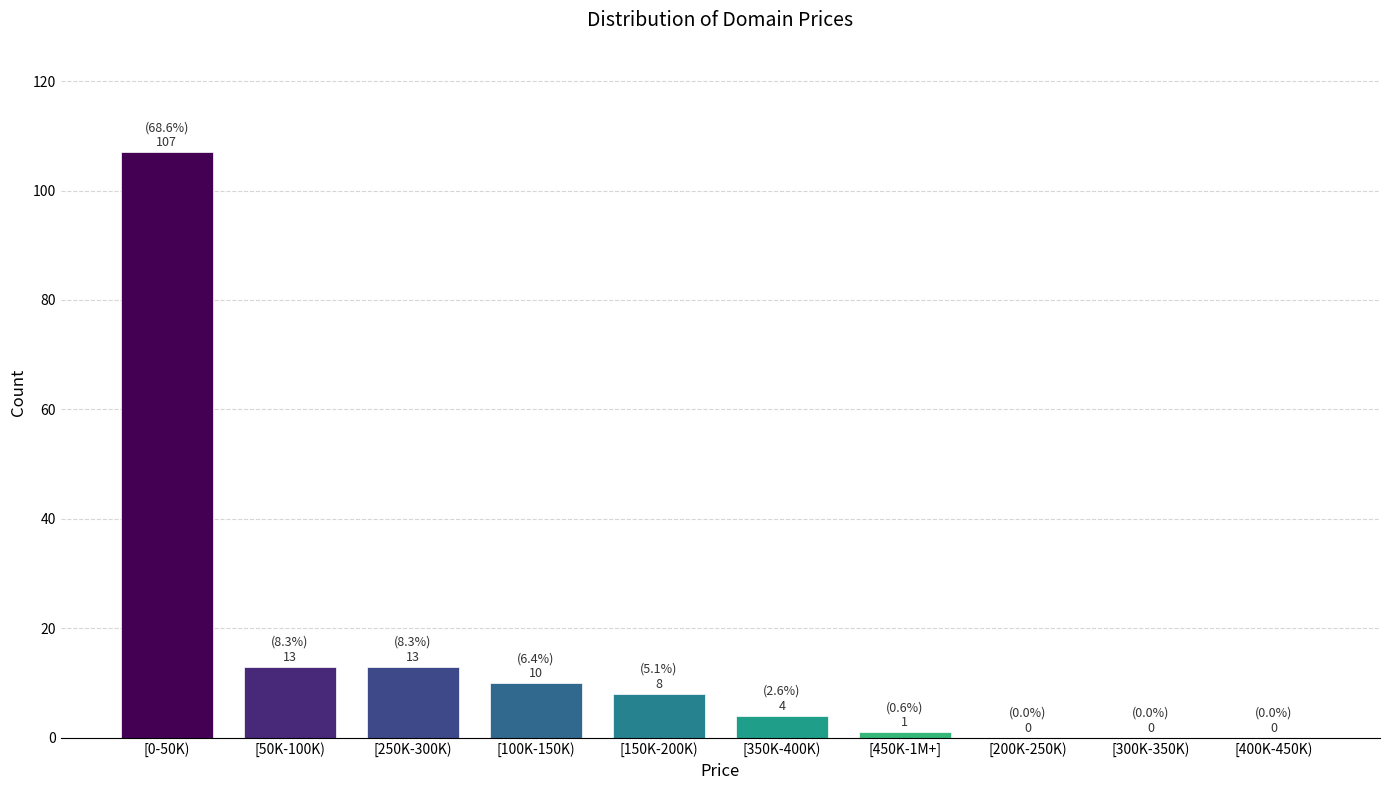

Reading right to left, transcribe all the data shown in this chart.

[400K-450K)=0	[300K-350K)=0	[200K-250K)=0	[450K-1M+]=1	[350K-400K)=4	[150K-200K)=8	[100K-150K)=10	[250K-300K)=13	[50K-100K)=13	[0-50K)=107